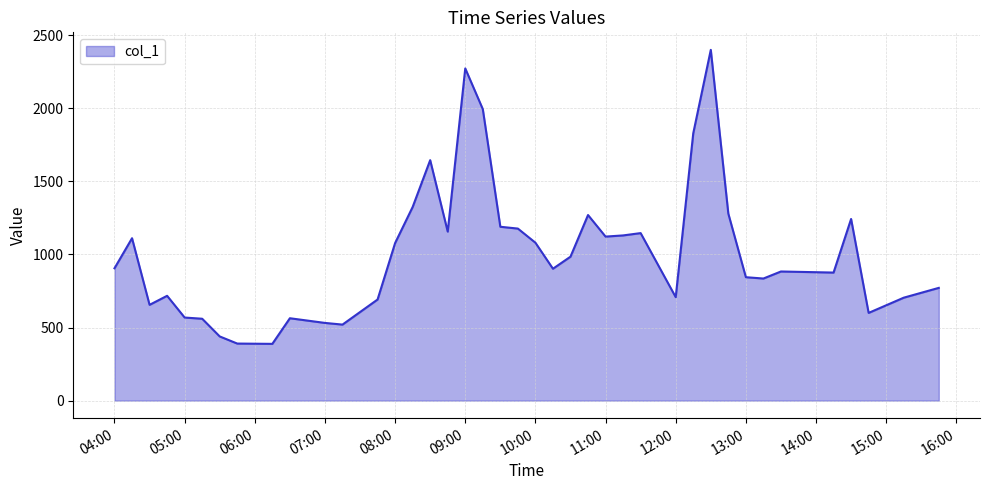

What is the minimum value shown in the chart?

388.4